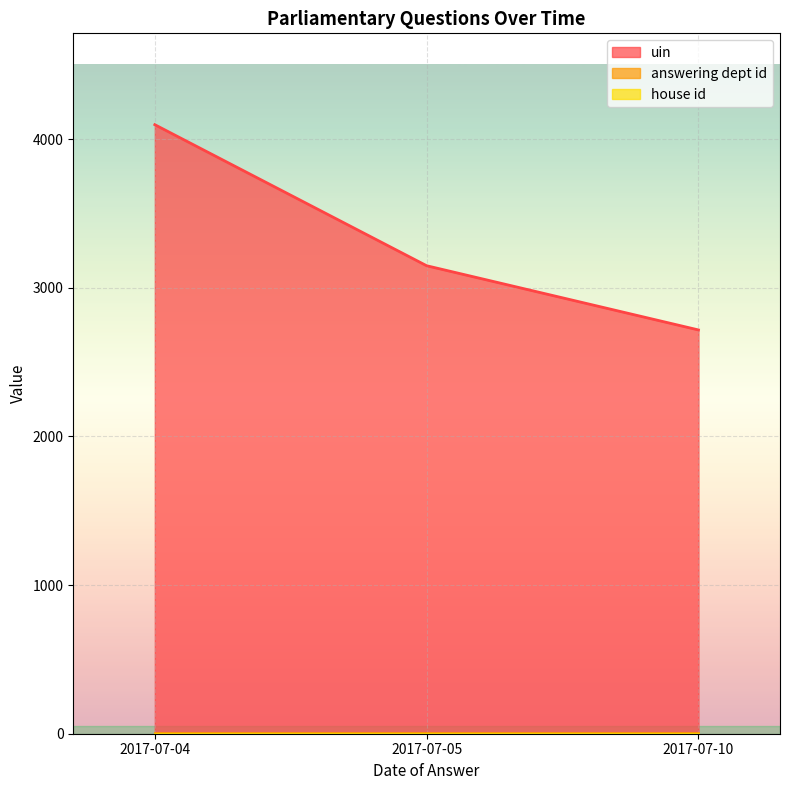

Which series changed the most between 2017-07-04 and 2017-07-10?

uin